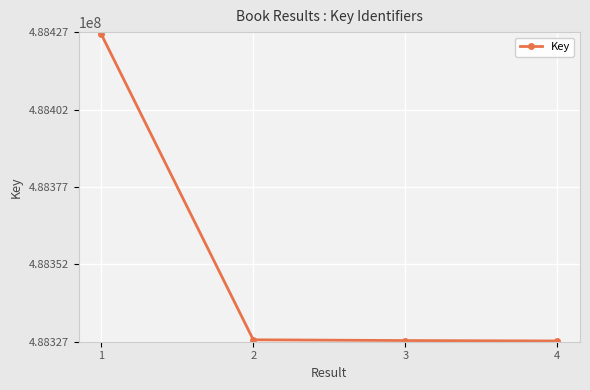

The chart shows a value of 327579786 at 3. True or false?

False